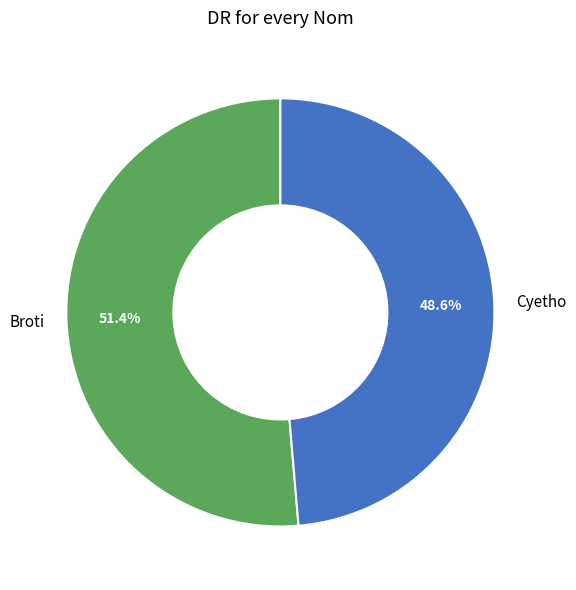

To the nearest percent, what is the difference between the Broti and Cyetho slice percentages?

3%